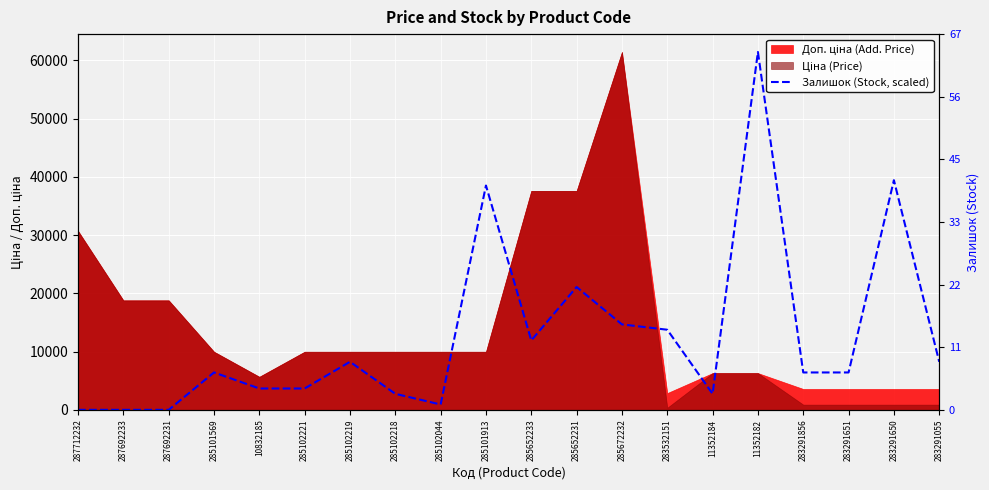

Reading right to left, list all the values displayed in this chart.

283291055=8252.4	283291650=39428.0	283291651=6418.5	283291856=6418.5	11352182=61434.3	11352184=2750.8	283532151=13753.9	285672232=14670.9	285652231=21089.4	285652233=11920.1	285101913=38511.0	285102044=916.9	285102218=2750.8	285102219=8252.4	285102221=3667.7	10832185=3667.7	285101569=6418.5	287692231=0.0	287692233=0.0	287712232=0.0